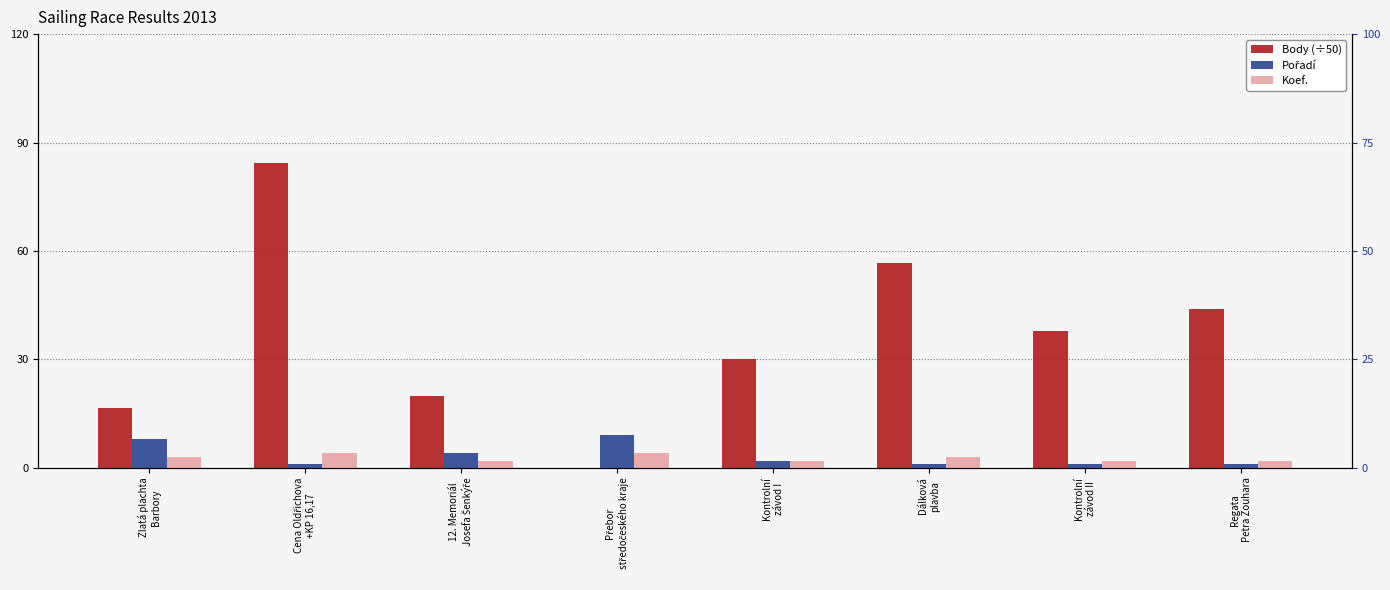

At which label does Body (÷50) reach its minimum?

Přebor
středočeského kraje